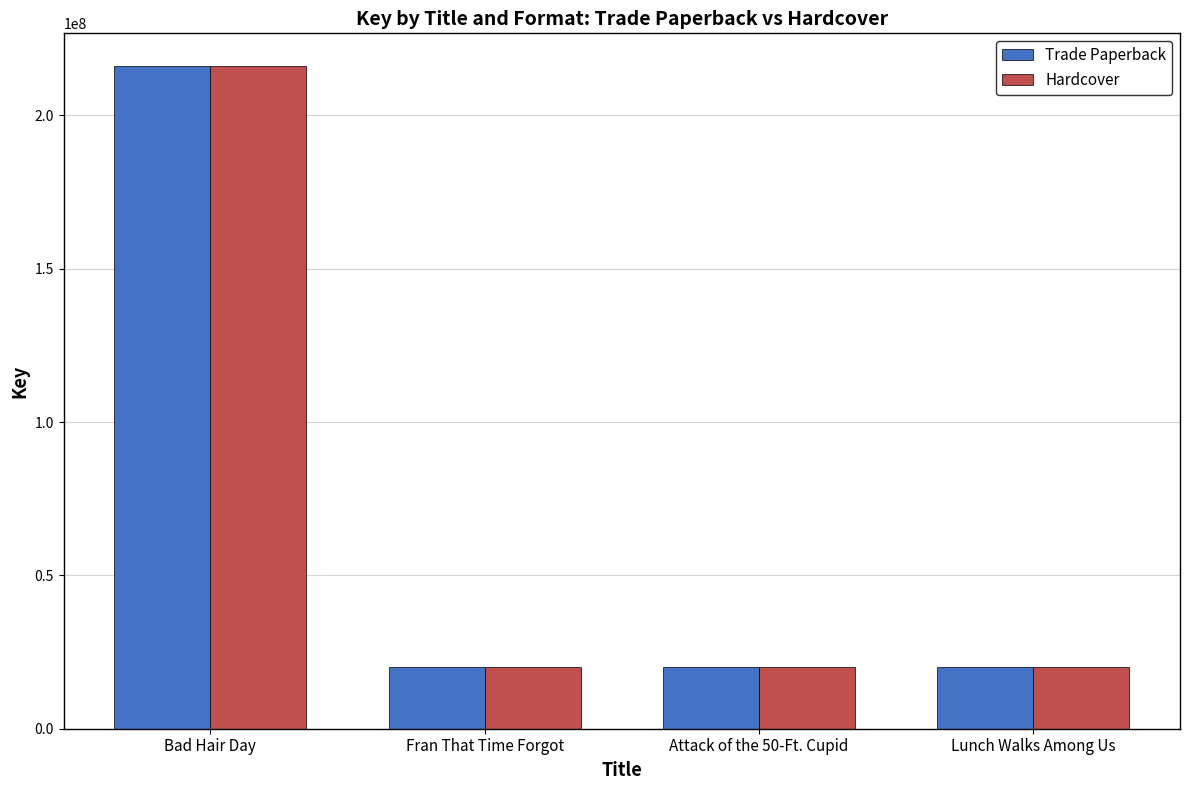

What is the total value across all series at Lunch Walks Among Us?

40561308